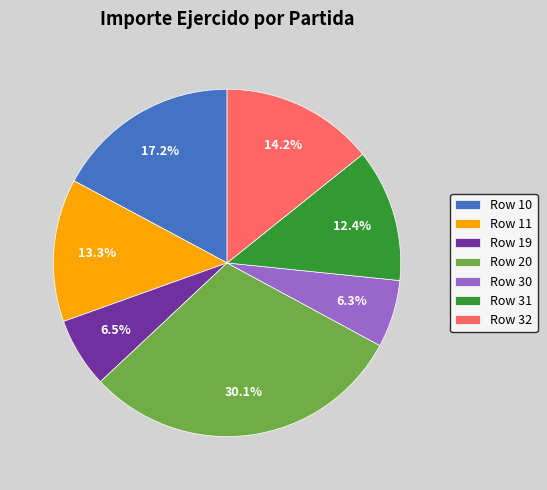

Between Row 30 and Row 20, which is larger?

Row 20